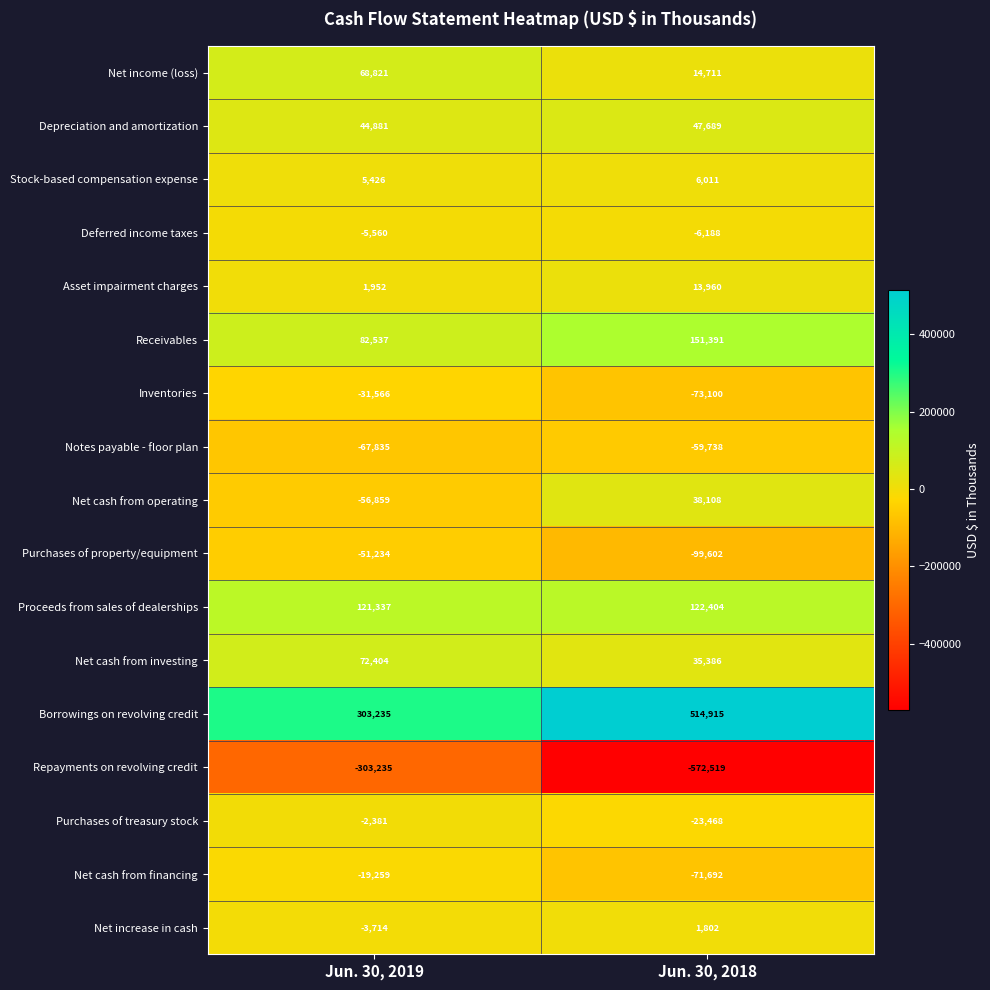

Which series has the widest spread of values?

Repayments on revolving credit